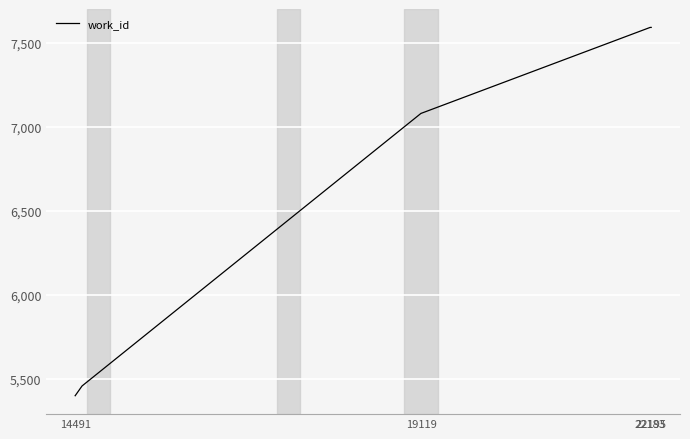

Does the chart display data point markers on the line(s)?

No